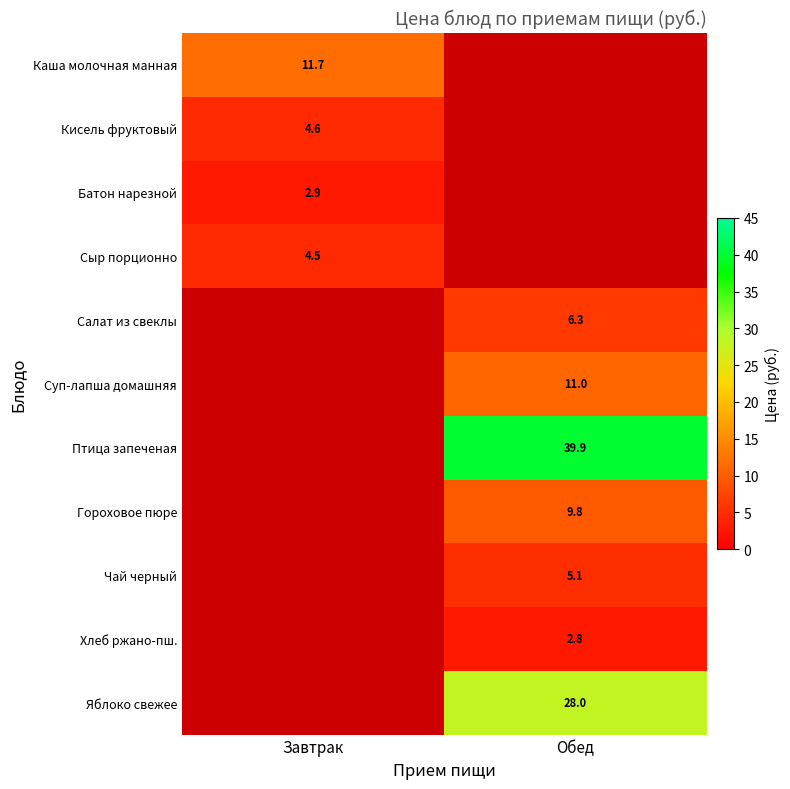

The value of Сыр порционно at Завтрак is 2.3. True or false?

False